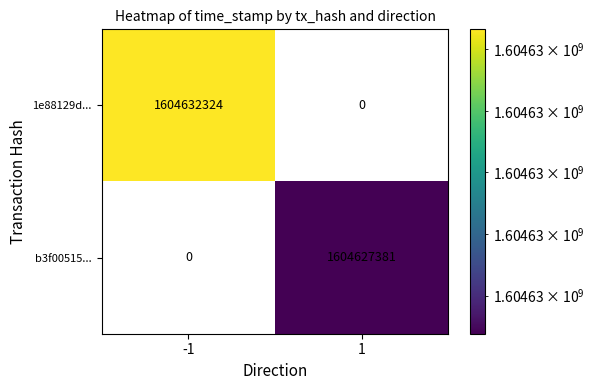

How many positive values does the b3f00515... series have?

1